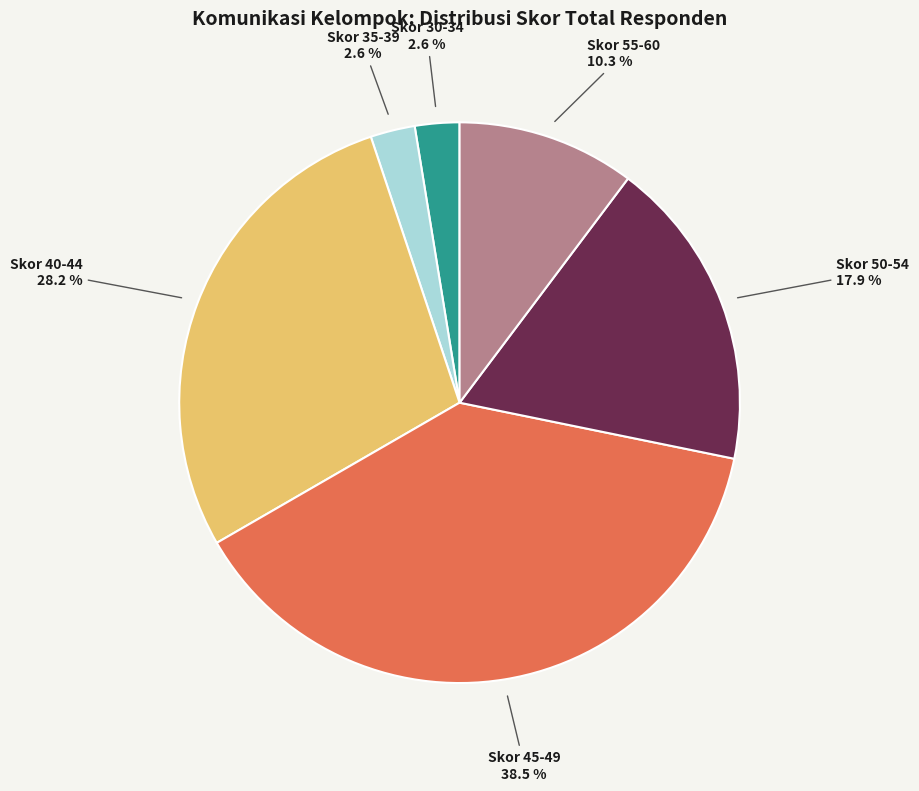

How many slices are in this pie chart?

6